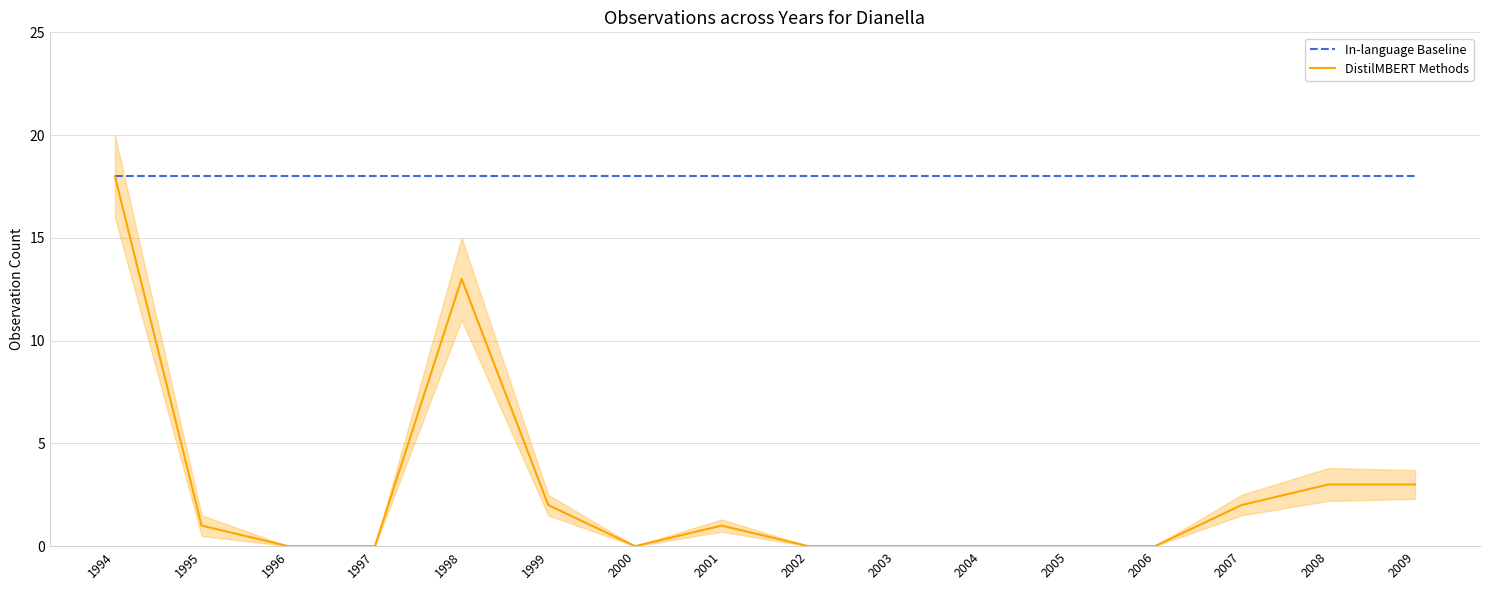

Rank the categories by In-language Baseline value from highest to lowest.

1994, 1995, 1996, 1997, 1998, 1999, 2000, 2001, 2002, 2003, 2004, 2005, 2006, 2007, 2008, 2009